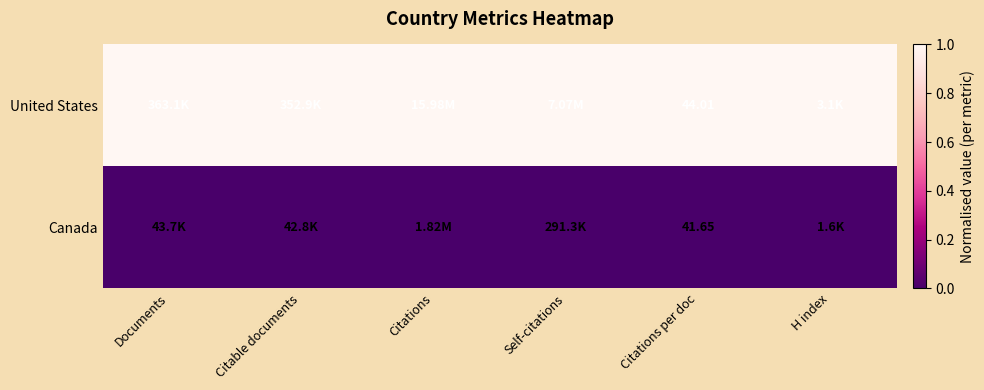

What is the spread (max minus min) of values at H index?

1